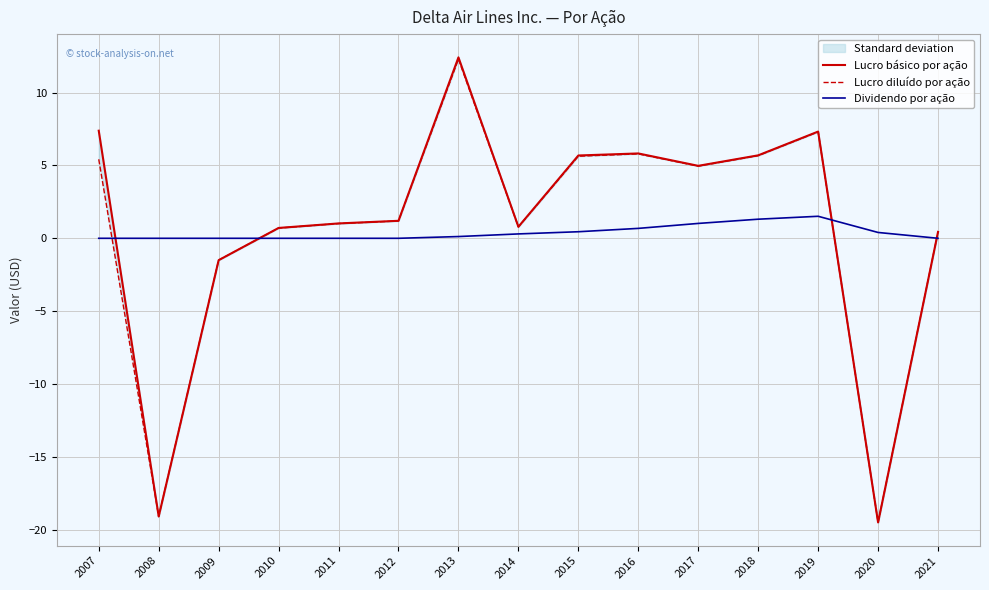

How many interior local peaks does the Lucro básico por ação series have?

3